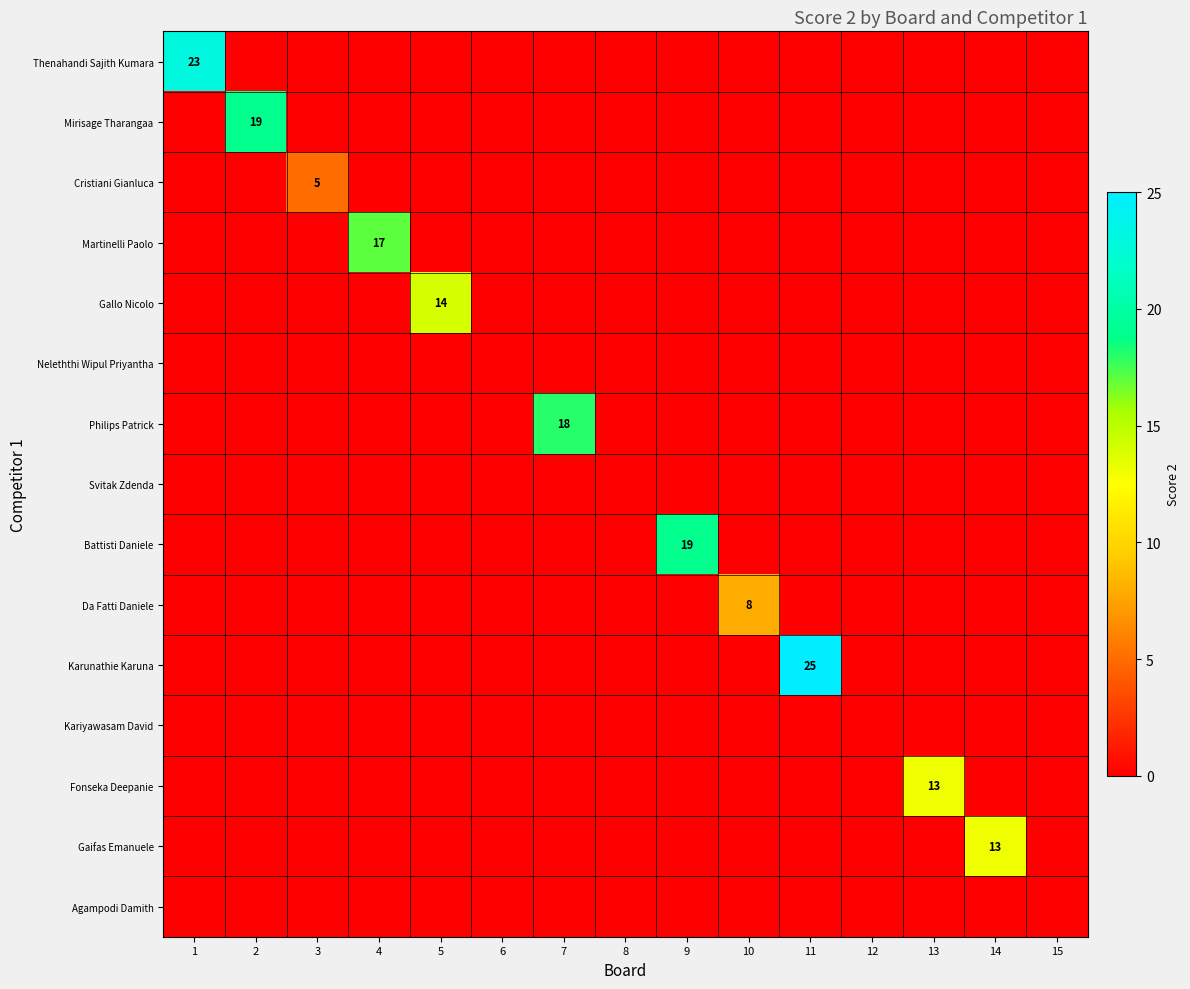

At 12, list the series in order from largest to smallest.

Thenahandi Sajith Kumara, Mirisage Tharangaa, Cristiani Gianluca, Martinelli Paolo, Gallo Nicolo, Neleththi Wipul Priyantha, Philips Patrick, Svitak Zdenda, Battisti Daniele, Da Fatti Daniele, Karunathie Karuna, Kariyawasam David, Fonseka Deepanie, Gaifas Emanuele, Agampodi Damith